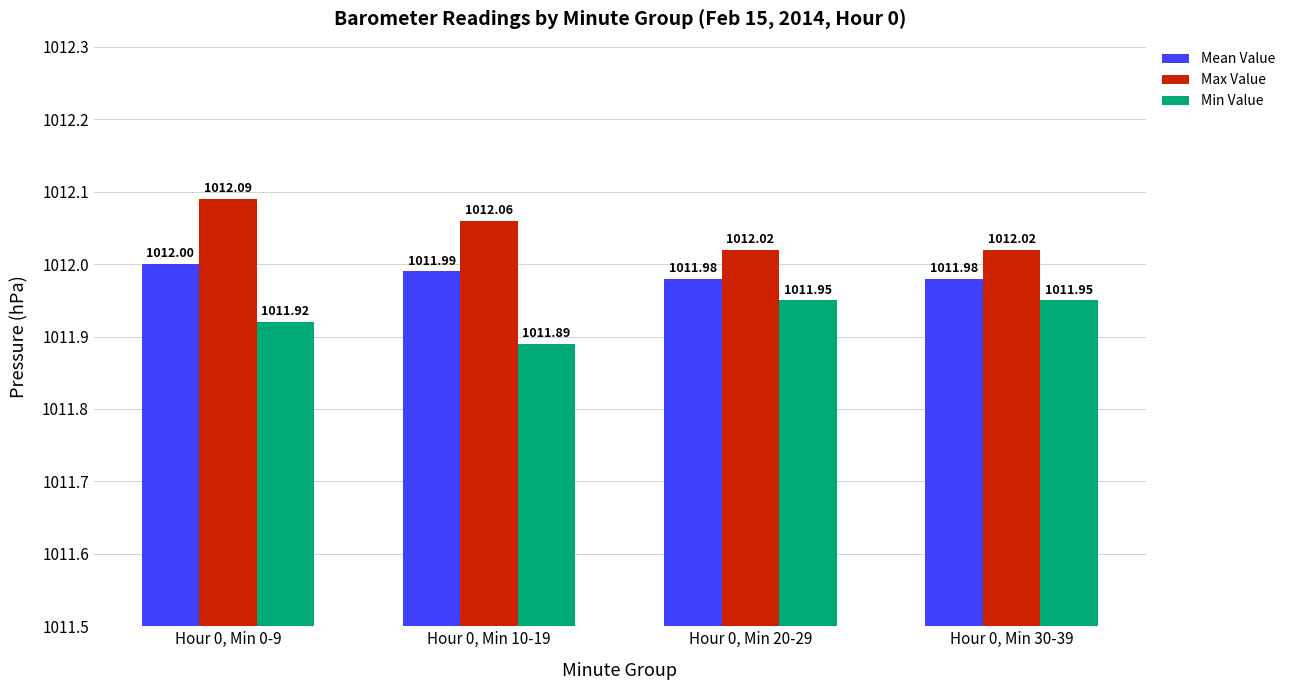

What is the maximum value for Mean Value?

1012.0